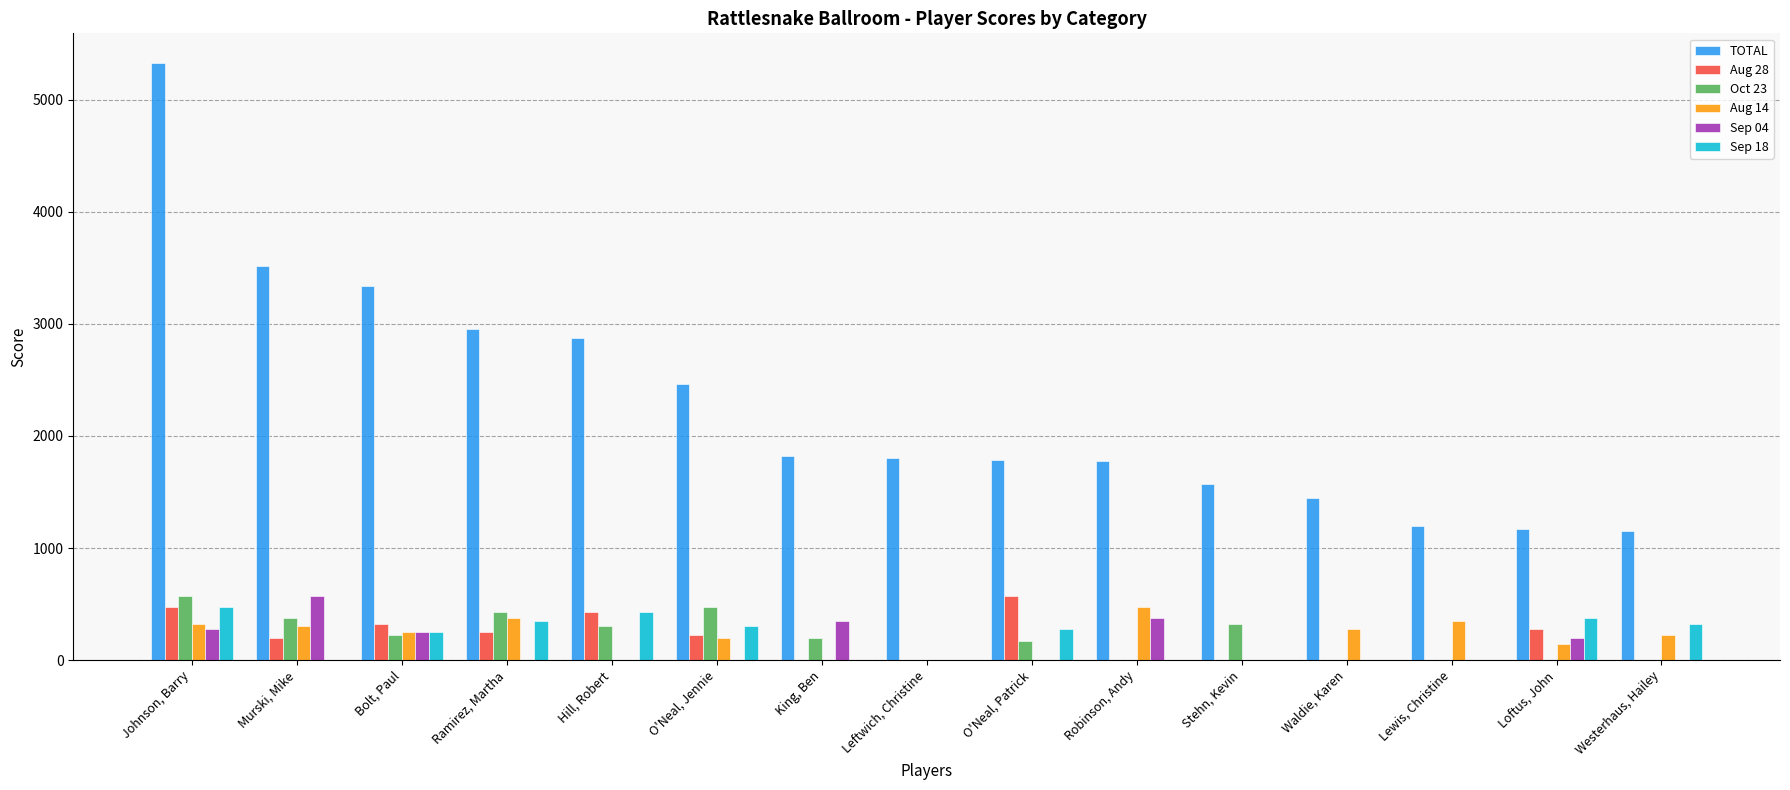

At which category is the sum across all series the highest?

Johnson, Barry